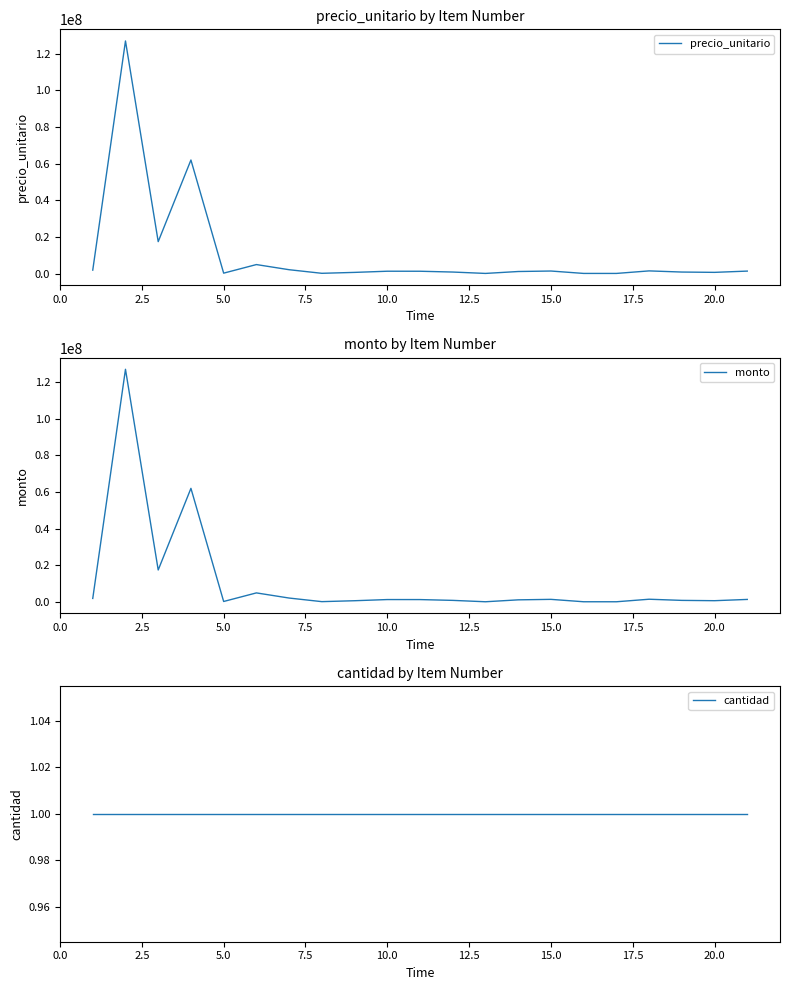

What is the minimum value for precio_unitario?

74820